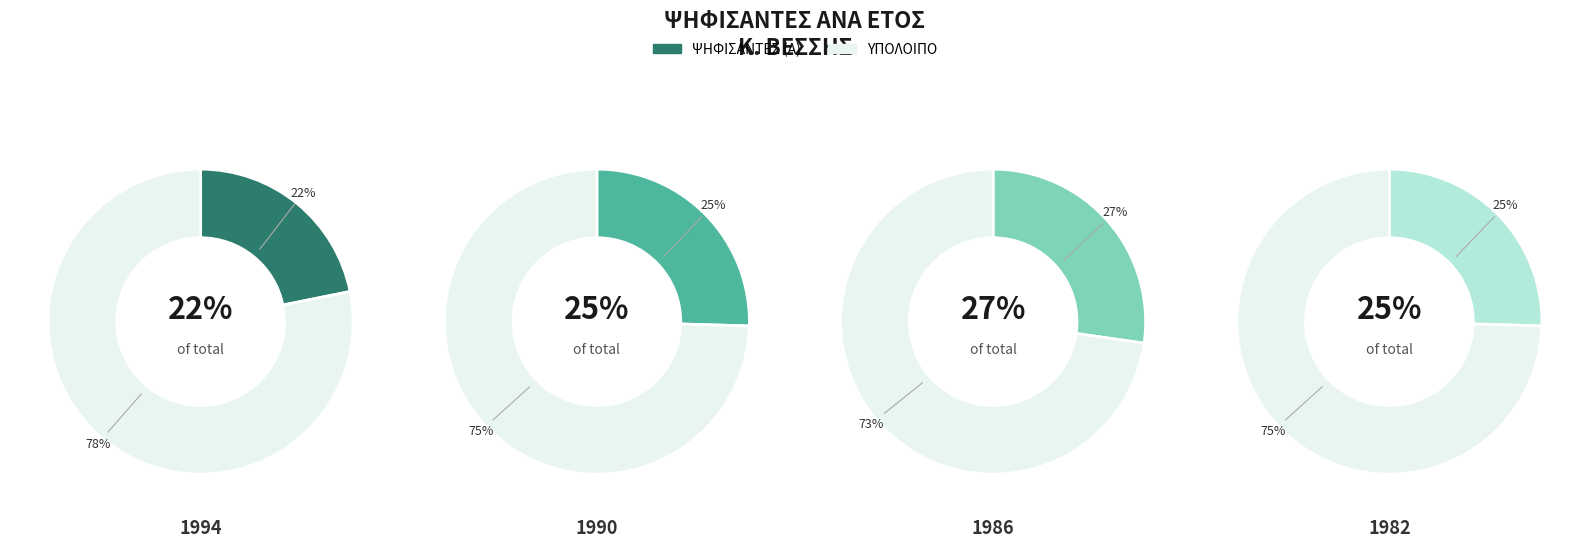

Does 1994 account for over 50% of the chart?

No